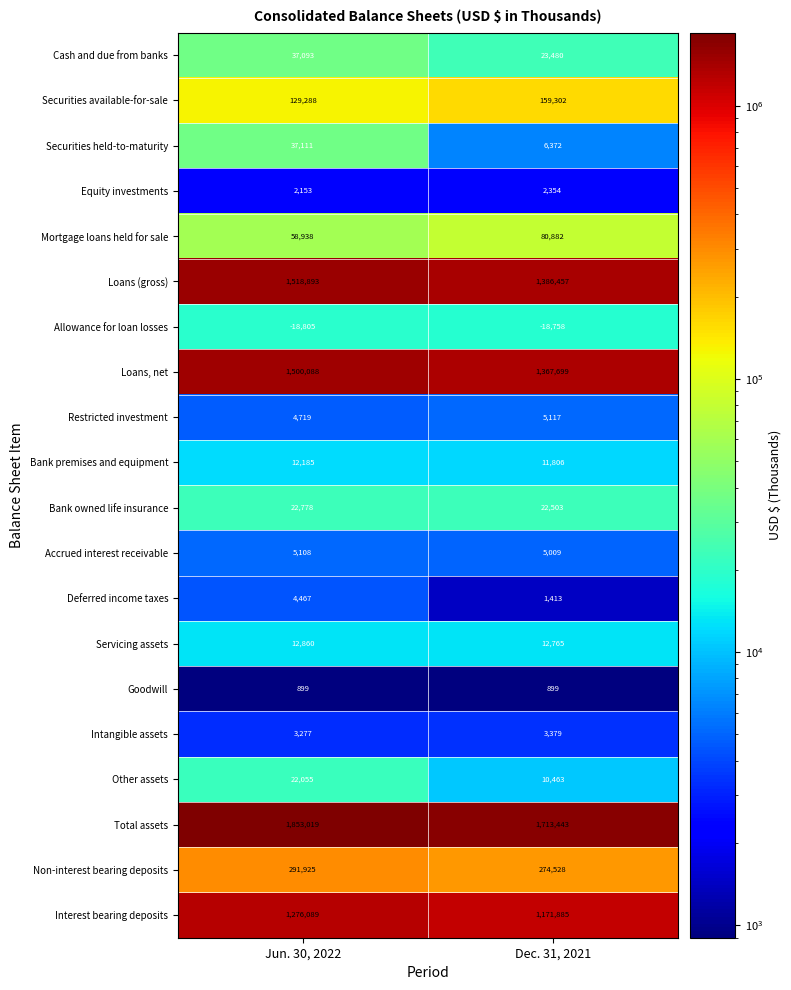

What is the approximate value of Securities available-for-sale at Dec. 31, 2021, to the nearest 100?

159300